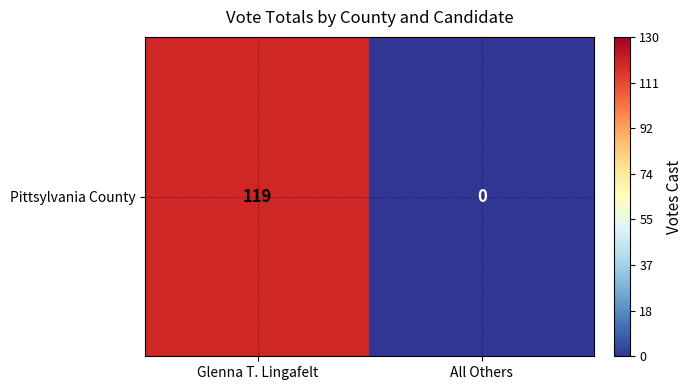

Reading right to left, extract all data points from this chart.

All Others=0	Glenna T. Lingafelt=119